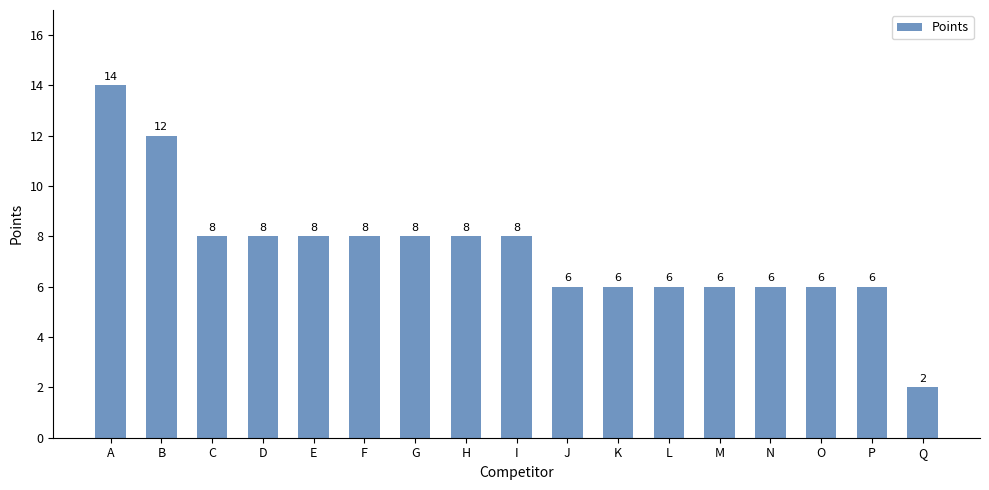

Between G and N, which is larger?

G